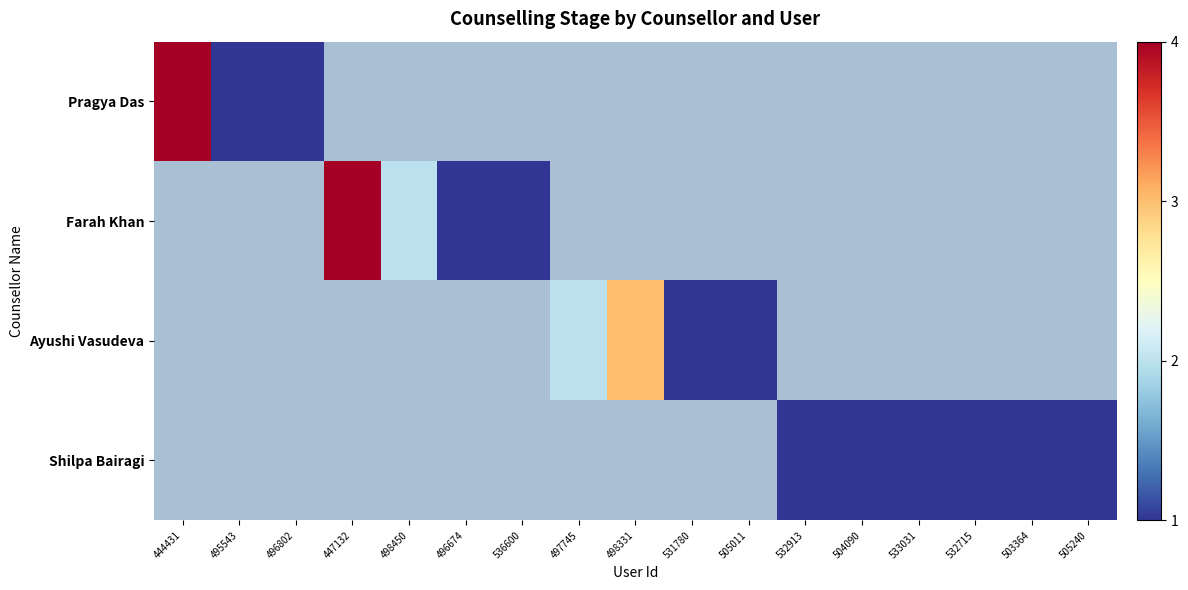

Rank the series by their average value, from highest to lowest.

Pragya Das, Farah Khan, Ayushi Vasudeva, Shilpa Bairagi